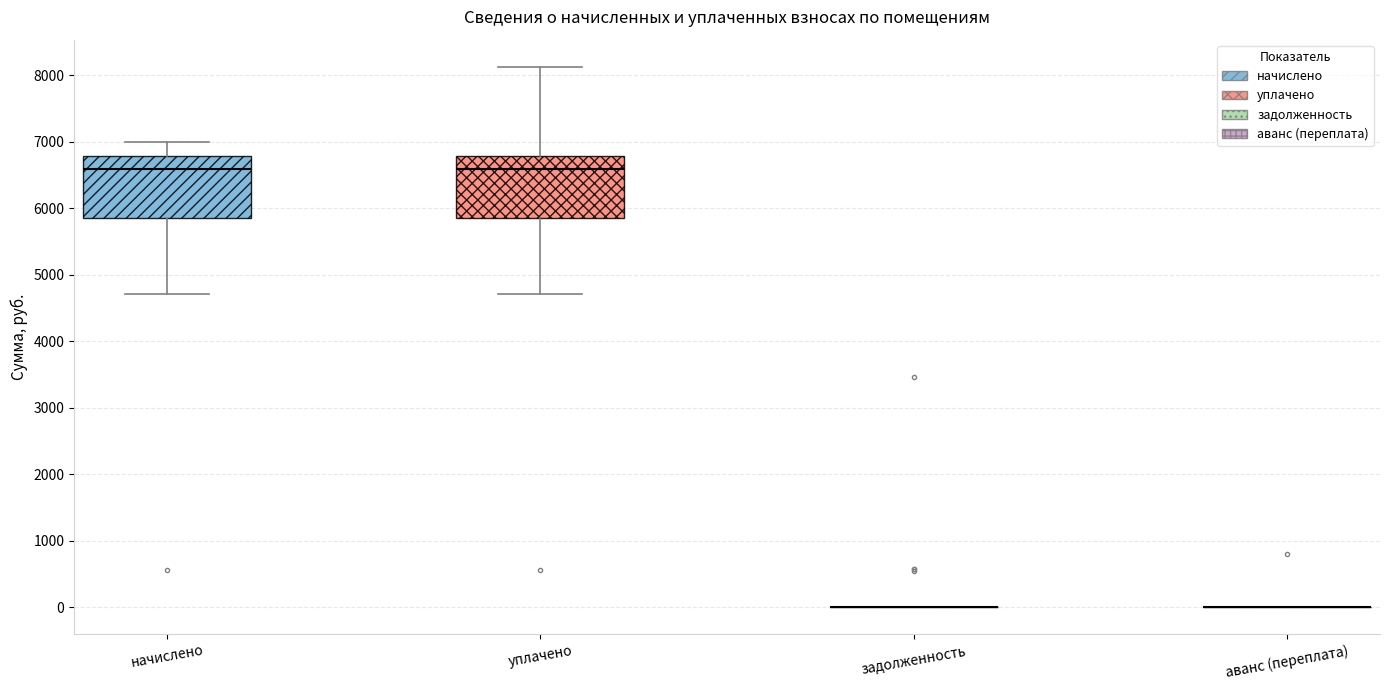

Reading left to right, read every box against the y-axis: the position of its median line, the range the box covers, and the ends of its whiskers. The values are not printed on the chart, so give them approximately, as read against the axis.

начислено: median 6600, box 5800 to 6800, whiskers 4700 to 7000
уплачено: median 6600, box 5800 to 6800, whiskers 4700 to 8100
задолженность: box collapsed to a line at 0, whiskers 0 to 0
аванс (переплата): box collapsed to a line at 0, whiskers 0 to 0